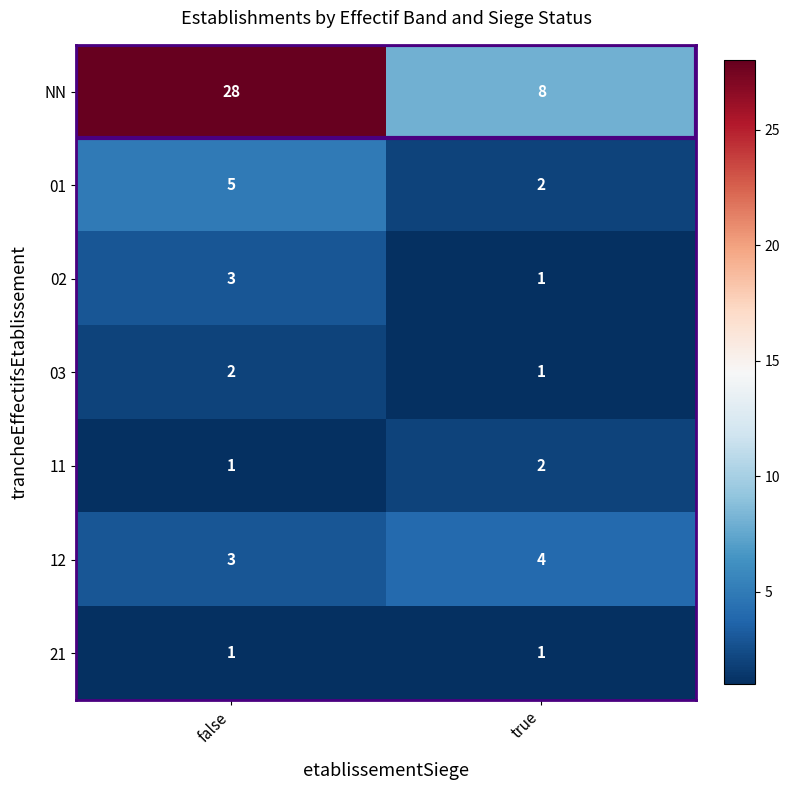

What is the difference between the highest and lowest values at true?

7